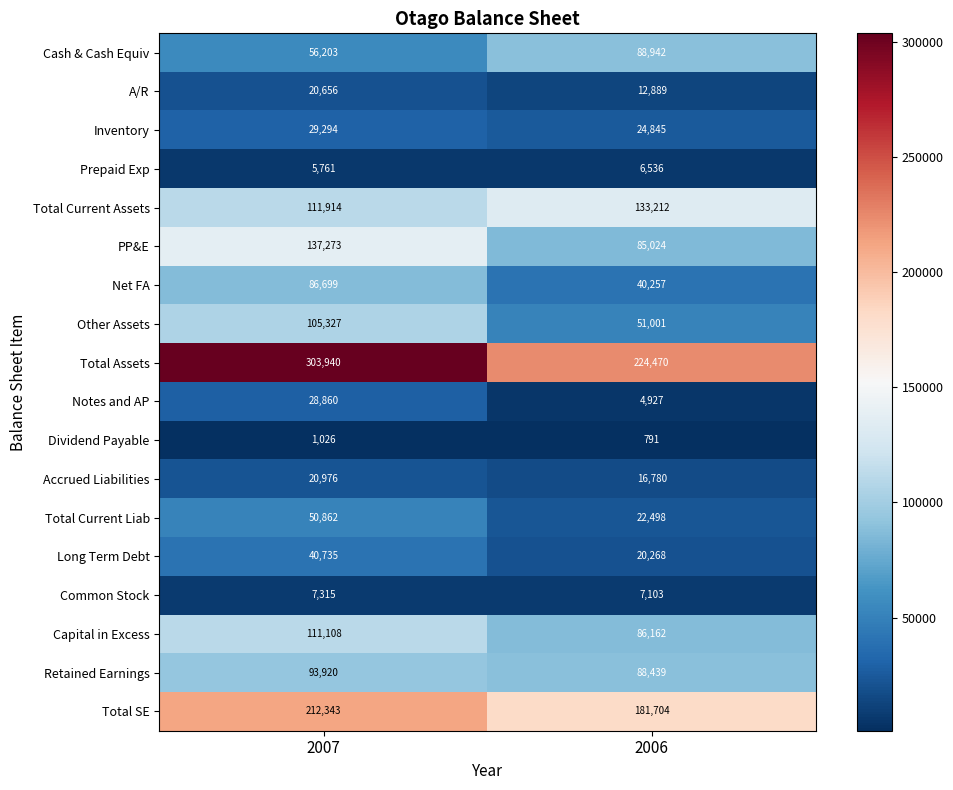

What is the maximum value for Long Term Debt?

40735